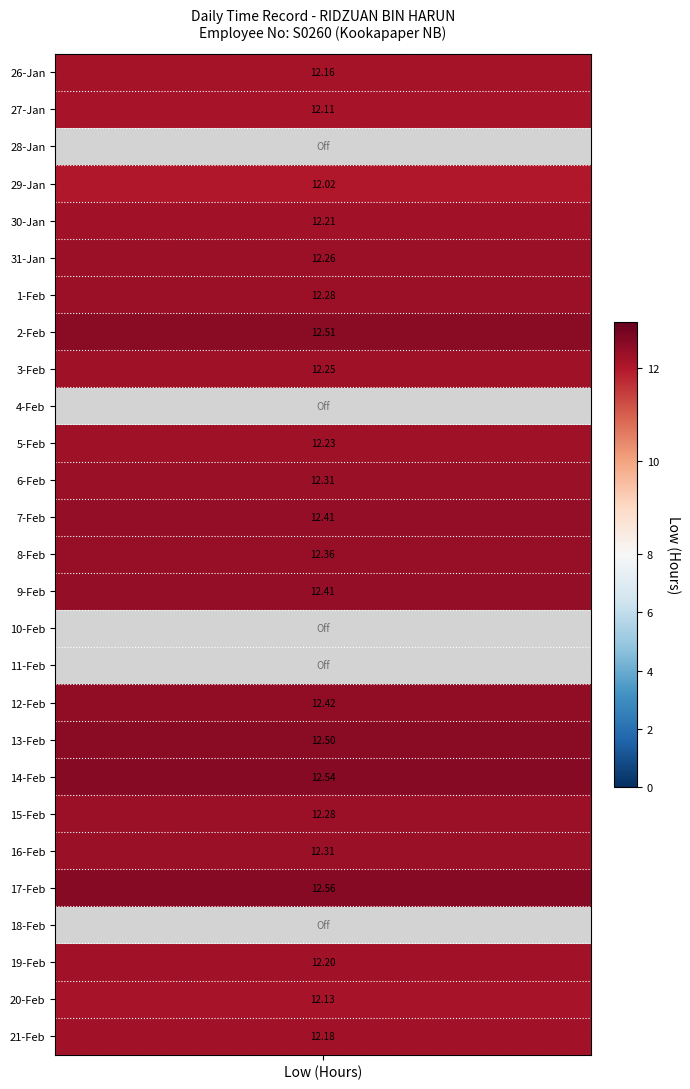

What is the greatest value displayed?

12.6